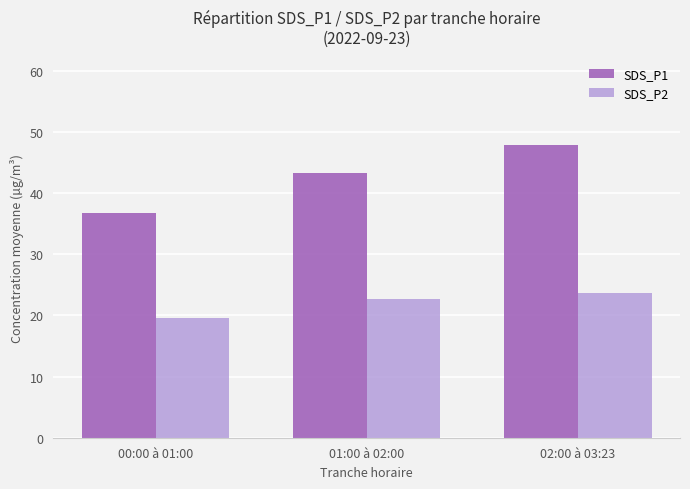

What is the highest value of the SDS_P2 series?

23.7